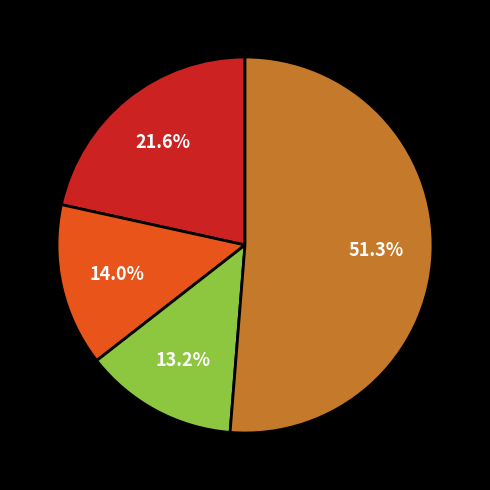

Is there a majority slice in this chart?

Yes